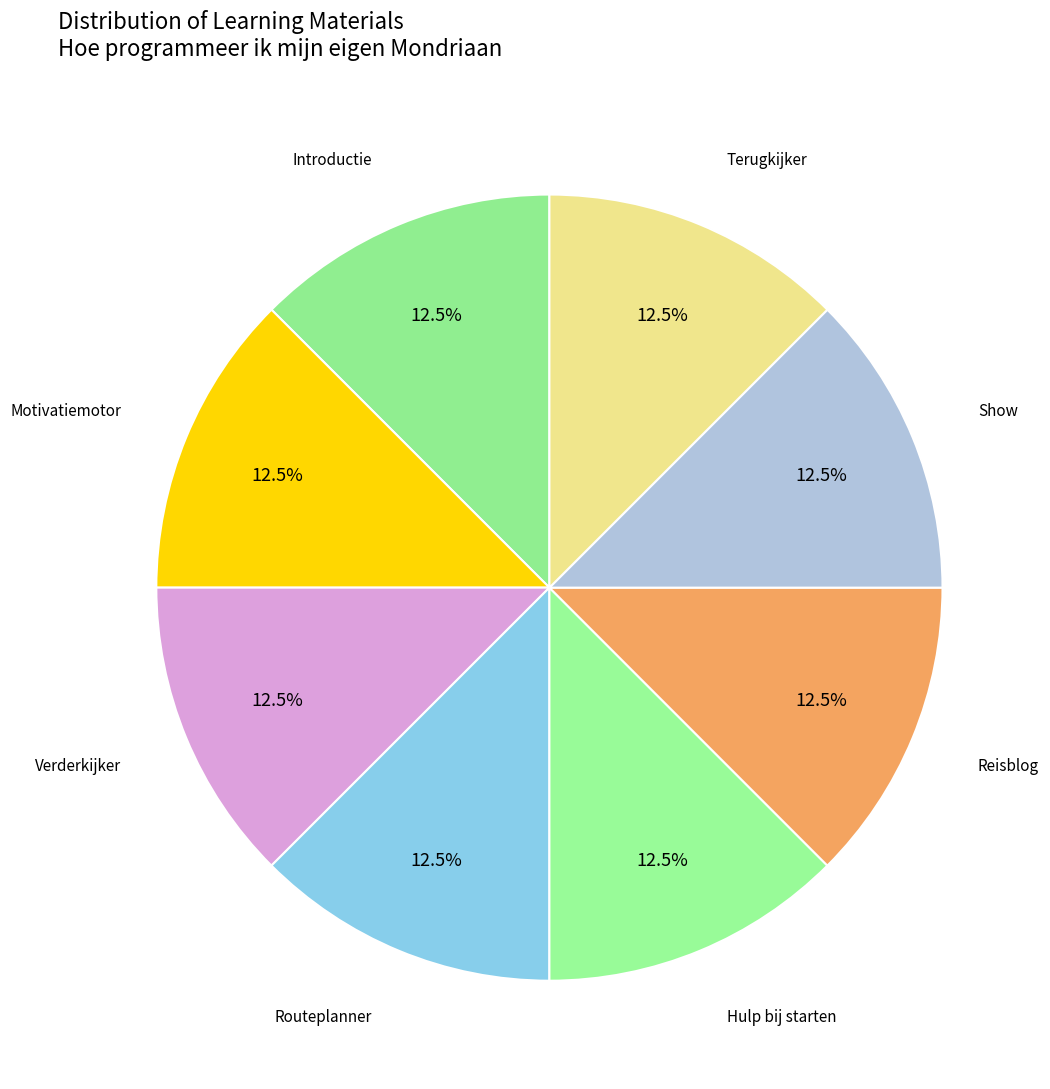

What is the smallest slice in the pie chart?

Introductie